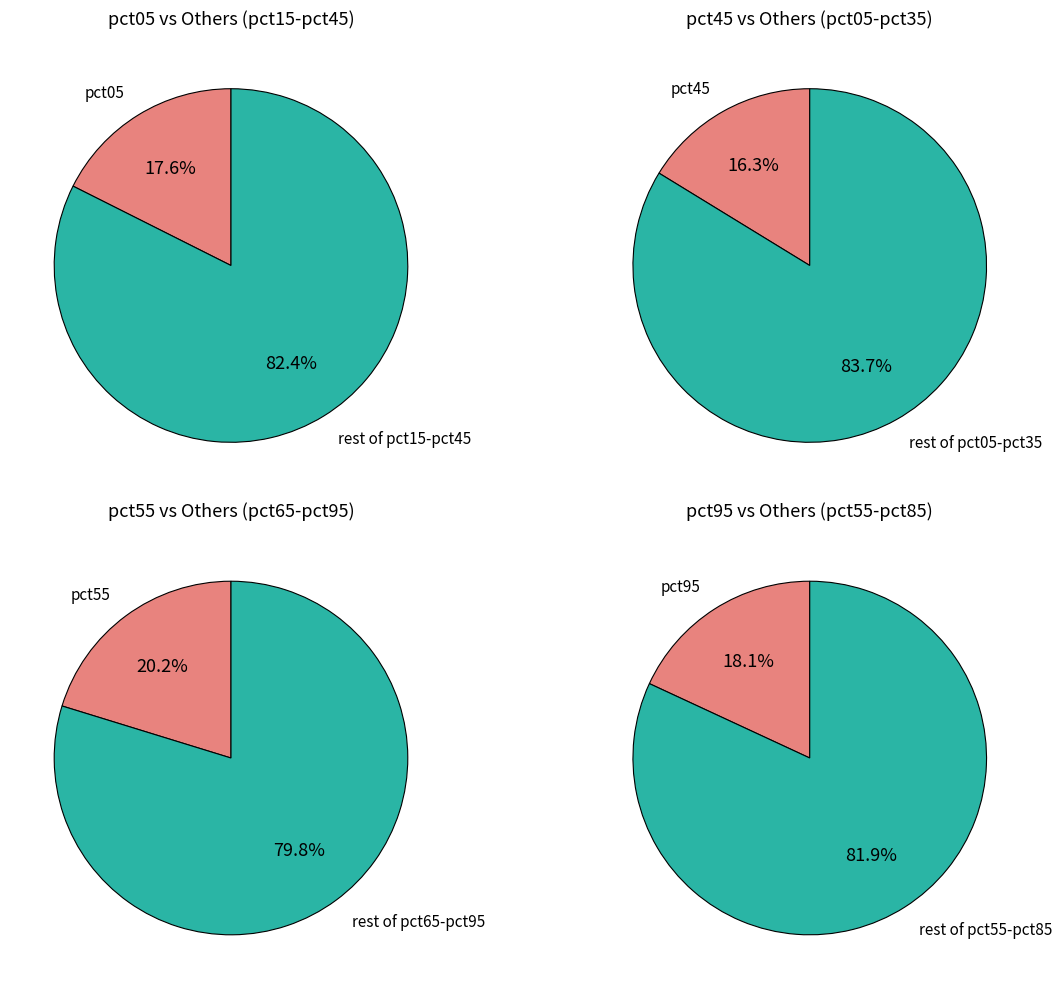

True or false: pct15 accounts for 1% of the total.

False